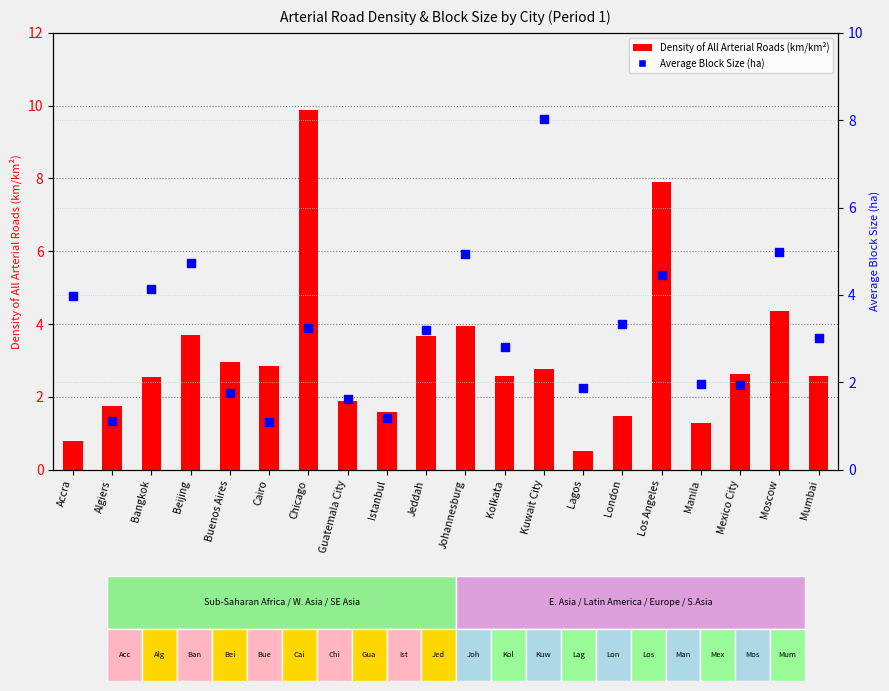

Which series reaches the maximum Y coordinate?

Density of All Arterial Roads (km/km2)